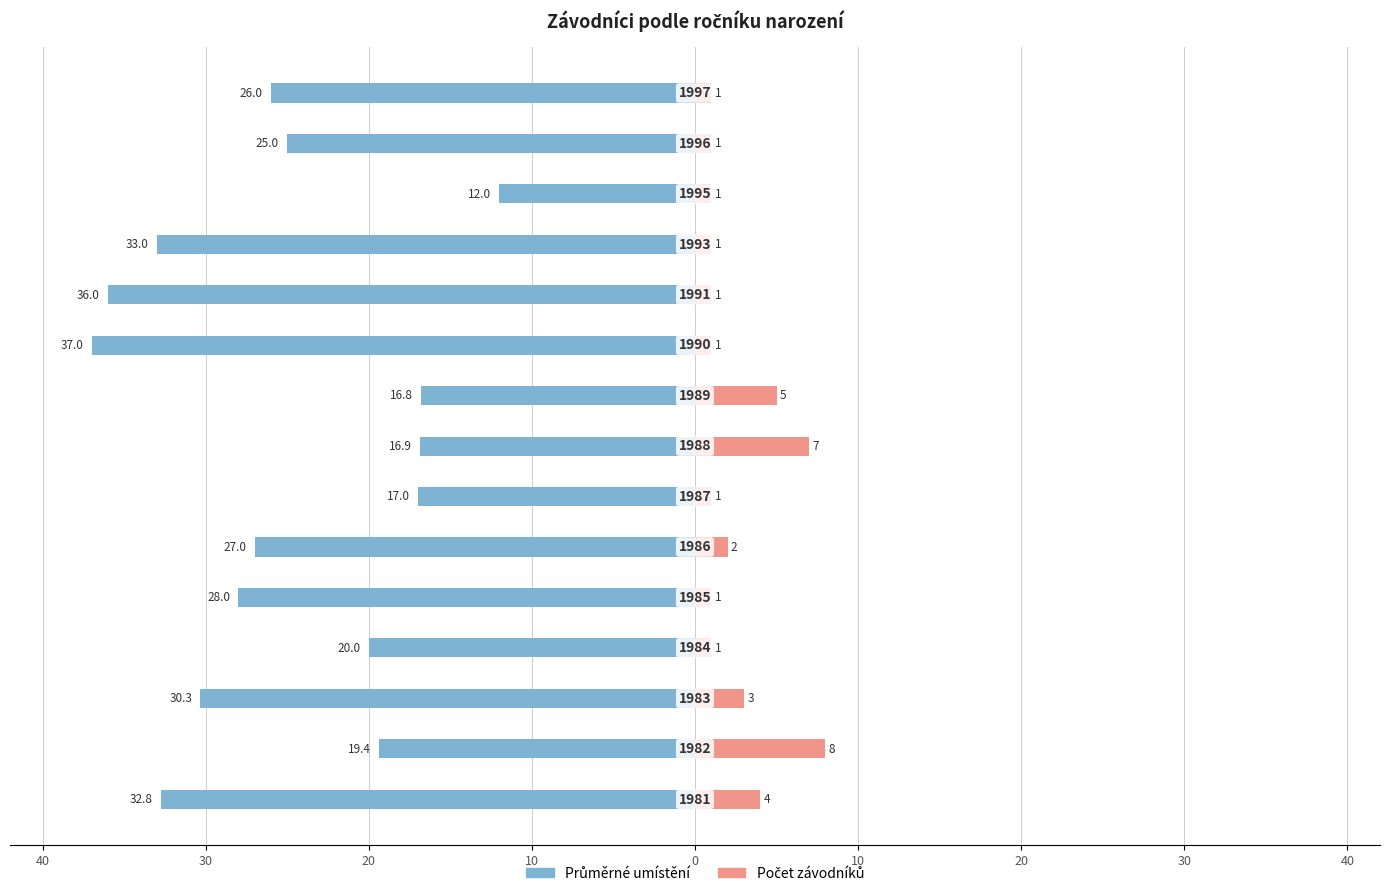

Count the Počet závodníků values in the range 1 to 4.

12